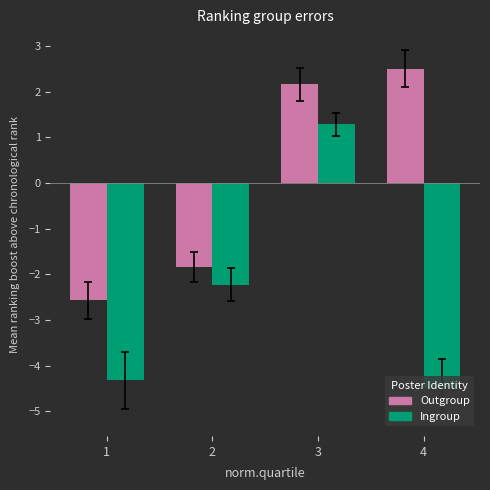

How many positive values does the Outgroup series have?

2